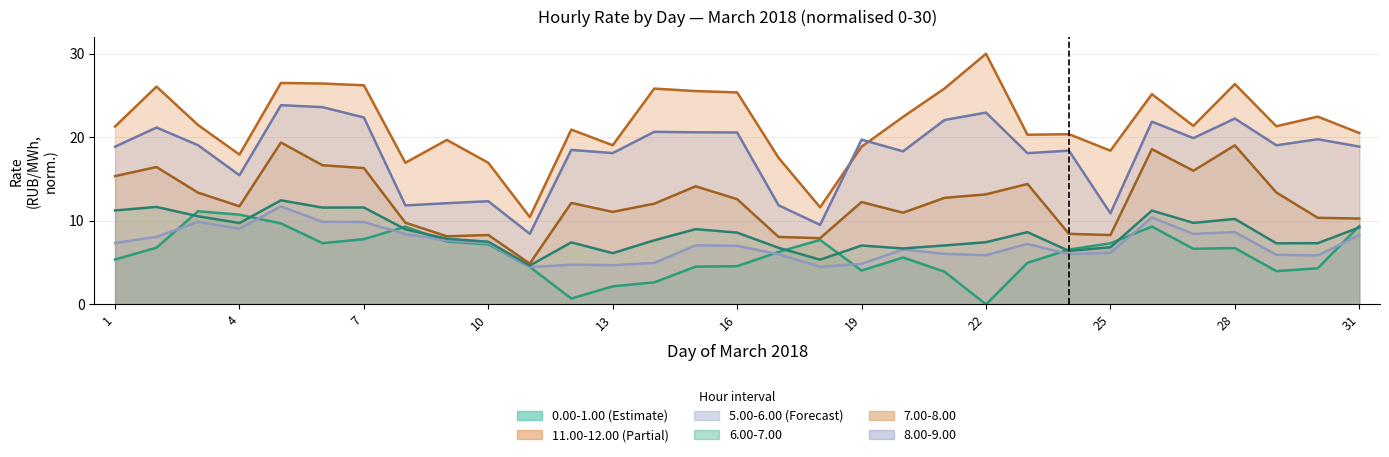

Reading left to right, list all the values displayed in this chart.

0.00-1.00: 5.4	6.8	11.1	10.7	9.7	7.3	7.8	9.3	7.5	7.2	4.5	0.7	2.2	2.6	4.5	4.6	6.3	7.7	4.0	5.6	3.9	0.0	5.0	6.6	7.3	9.3	6.7	6.7	4.0	4.3	9.4
11.00-12.00: 21.3	26.1	21.5	17.9	26.5	26.4	26.2	17.0	19.7	17.0	10.5	20.9	19.1	25.8	25.5	25.4	17.5	11.6	18.9	22.4	25.8	30.0	20.3	20.4	18.4	25.2	21.4	26.4	21.3	22.5	20.5
5.00-6.00: 7.4	8.1	9.9	9.0	11.7	9.9	9.9	8.4	7.6	7.3	4.5	4.7	4.7	5.0	7.1	7.0	6.0	4.5	4.8	6.6	6.0	5.9	7.2	6.0	6.2	10.4	8.4	8.7	5.9	5.9	8.3
6.00-7.00: 11.2	11.7	10.6	9.7	12.5	11.6	11.6	9.0	7.9	7.5	4.6	7.4	6.1	7.7	9.0	8.6	6.8	5.4	7.0	6.7	7.1	7.4	8.6	6.4	6.8	11.2	9.8	10.2	7.3	7.3	9.2
7.00-8.00: 15.4	16.4	13.4	11.7	19.4	16.7	16.3	9.8	8.2	8.3	4.9	12.1	11.1	12.1	14.1	12.6	8.1	7.9	12.3	11.0	12.8	13.2	14.4	8.4	8.3	18.6	16.0	19.0	13.4	10.4	10.3
8.00-9.00: 18.9	21.2	19.1	15.5	23.8	23.6	22.4	11.8	12.1	12.4	8.4	18.5	18.1	20.7	20.6	20.6	11.9	9.5	19.7	18.3	22.1	23.0	18.1	18.4	10.9	21.9	19.9	22.2	19.0	19.8	18.9